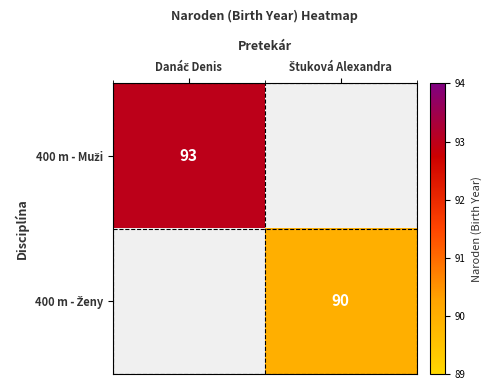

What is the maximum value shown in the chart?

93.0